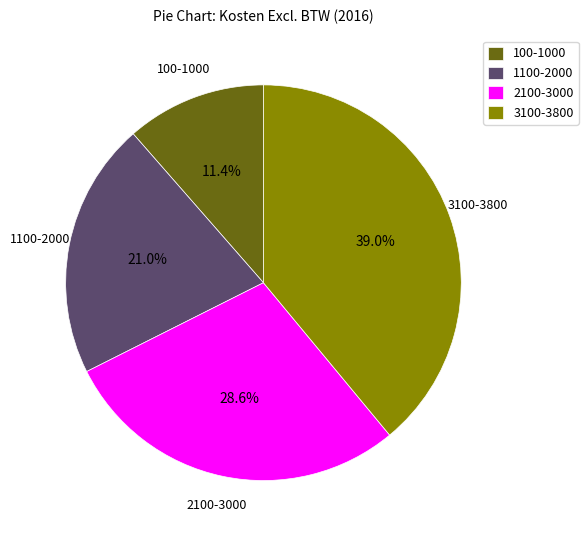

To the nearest percent, what percentage of the pie is 3100-3800?

39%